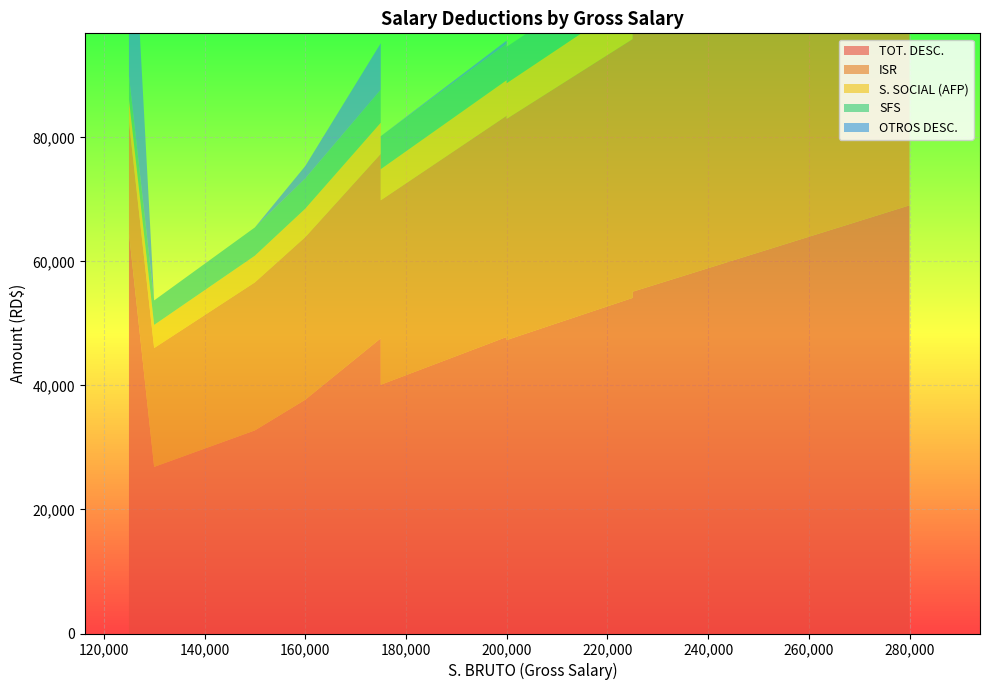

Reading left to right, list all the values displayed in this chart.

TOT. DESC.: 280000=69047.3	225000=57636.9	225000=55113.4	225000=59307.7	225000=54613.4	225000=54113.4	225000=12365.7	200000=47325.3	200000=47825.3	200000=69135.6	200000=47325.3	200000=47825.3	200000=47325.3	200000=49325.3	200000=47325.3	200000=47325.3	175000=47609.0	175000=40114.8	175000=40114.8	175000=40114.8	175000=40114.8	175000=10367.5	175000=40114.8	175000=40114.8	160000=37699.9	150000=34075.7	150000=32756.7	150000=32756.7	150000=32756.7	150000=34043.3	150000=32756.7	150000=43072.4	130000=26870.2	130000=26870.2	125000=9128.0	125000=64566.5	125000=40738.6	125000=38452.1	125000=25398.6	125000=39135.4
ISR: 280000=55103.2	225000=41747.8	225000=41747.8	225000=41747.8	225000=41747.8	225000=41747.8	225000=0.0	200000=35677.2	200000=35677.2	200000=35677.2	200000=35677.2	200000=35677.2	200000=35677.2	200000=35677.2	200000=35677.2	200000=35677.2	175000=29747.3	175000=29747.3	175000=29747.3	175000=29747.3	175000=29747.3	175000=0.0	175000=29747.3	175000=29747.3	160000=26218.9	150000=23866.7	150000=23866.7	150000=23866.7	150000=23866.7	150000=23437.8	150000=23866.7	150000=23437.8	130000=19162.2	130000=19162.2	125000=0.0	125000=17986.1	125000=17986.1	125000=17557.2	125000=17986.1	125000=17557.2
S. SOCIAL (AFP): 280000=8036.0	225000=6457.5	225000=6457.5	225000=6457.5	225000=6457.5	225000=6457.5	225000=6457.5	200000=5740.0	200000=5740.0	200000=5740.0	200000=5740.0	200000=5740.0	200000=5740.0	200000=5740.0	200000=5740.0	200000=5740.0	175000=5022.5	175000=5022.5	175000=5022.5	175000=5022.5	175000=5022.5	175000=5022.5	175000=5022.5	175000=5022.5	160000=4592.0	150000=4305.0	150000=4305.0	150000=4305.0	150000=4305.0	150000=4305.0	150000=4305.0	150000=4305.0	130000=3731.0	130000=3731.0	125000=3587.5	125000=3587.5	125000=3587.5	125000=3587.5	125000=3587.5	125000=3587.5
SFS: 280000=5883.2	225000=5883.2	225000=5883.2	225000=5883.2	225000=5883.2	225000=5883.2	225000=5883.2	200000=5883.2	200000=5883.2	200000=5883.2	200000=5883.2	200000=5883.2	200000=5883.2	200000=5883.2	200000=5883.2	200000=5883.2	175000=5320.0	175000=5320.0	175000=5320.0	175000=5320.0	175000=5320.0	175000=5320.0	175000=5320.0	175000=5320.0	160000=4864.0	150000=4560.0	150000=4560.0	150000=4560.0	150000=4560.0	150000=4560.0	150000=4560.0	150000=4560.0	130000=3952.0	130000=3952.0	125000=3800.0	125000=3800.0	125000=3800.0	125000=3800.0	125000=3800.0	125000=3800.0
OTROS DESC.: 280000=0.0	225000=3523.5	225000=1000.0	225000=5194.3	225000=500.0	225000=0.0	225000=0.0	200000=0.0	200000=500.0	200000=21810.2	200000=0.0	200000=500.0	200000=0.0	200000=2000.0	200000=0.0	200000=0.0	175000=7494.2	175000=0.0	175000=0.0	175000=0.0	175000=0.0	175000=0.0	175000=0.0	175000=0.0	160000=2000.0	150000=1319.0	150000=0.0	150000=0.0	150000=0.0	150000=1715.5	150000=0.0	150000=10744.6	130000=0.0	130000=0.0	125000=1715.5	125000=39167.9	125000=15340.0	125000=13482.4	125000=0.0	125000=14165.7